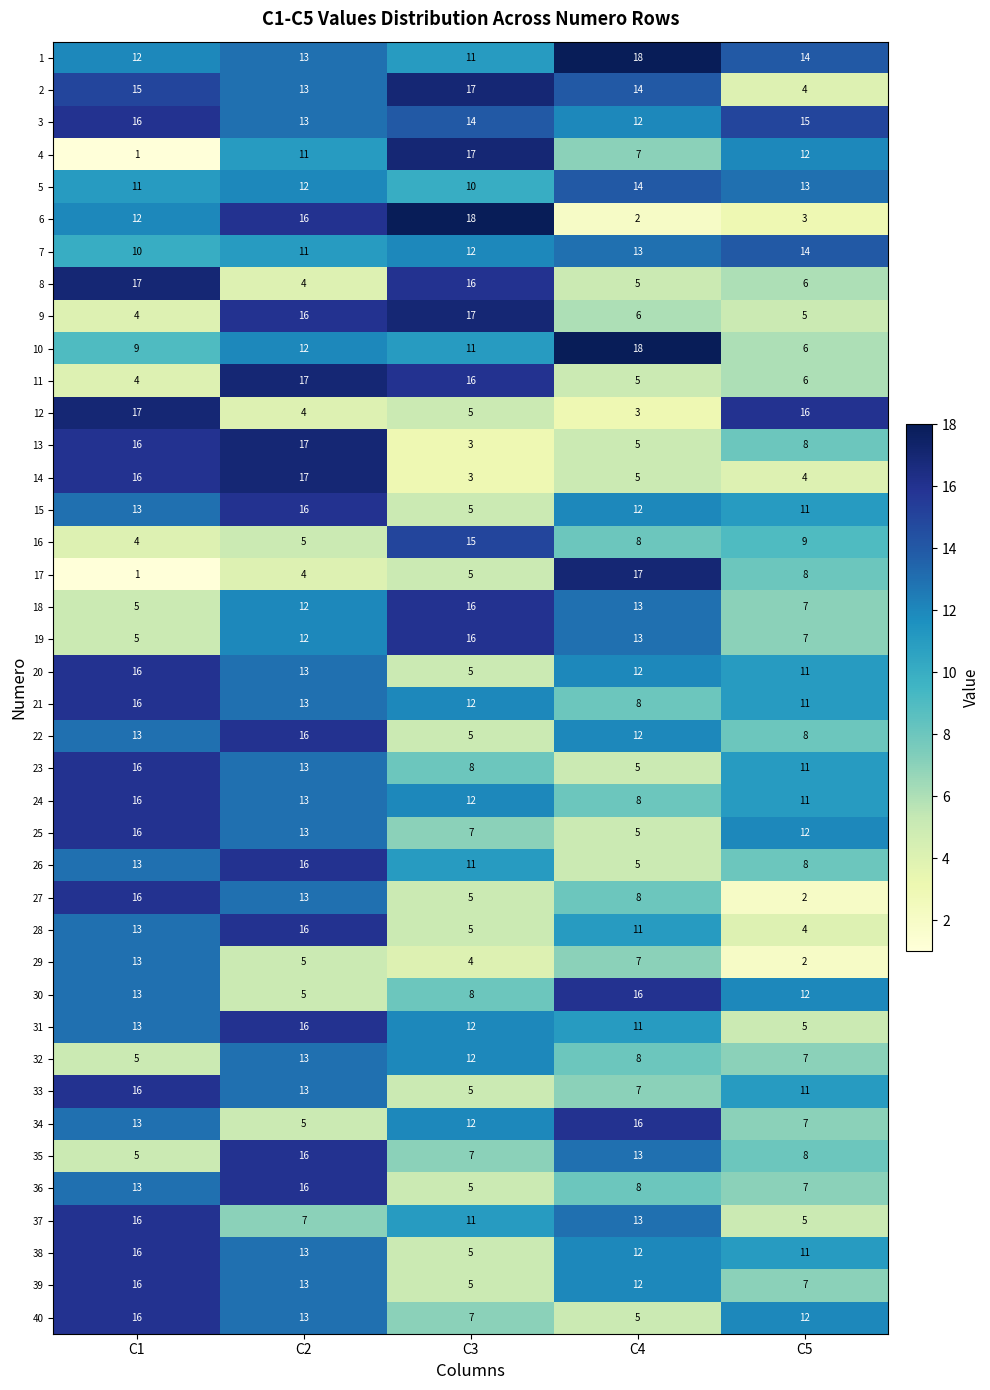

Rank the categories by 21 value from lowest to highest.

C4, C5, C3, C2, C1